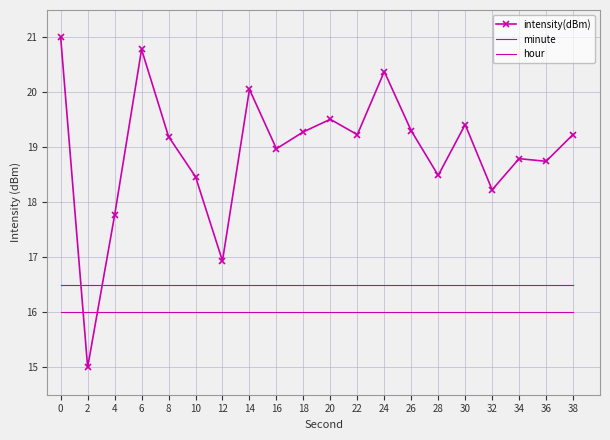

Read the minute value at 14.

16.0